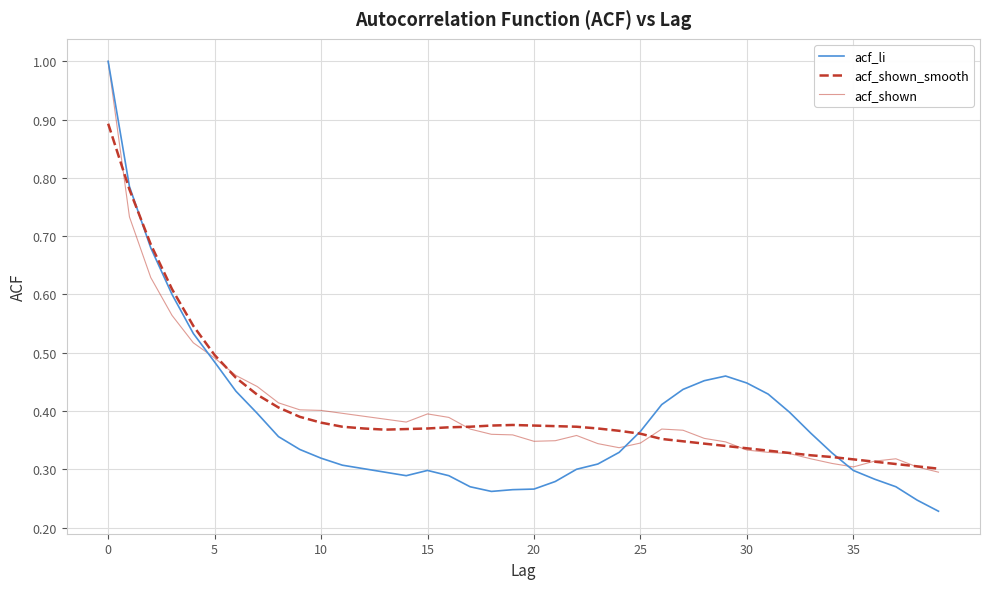

Which series has the largest range (max minus min)?

acf_li